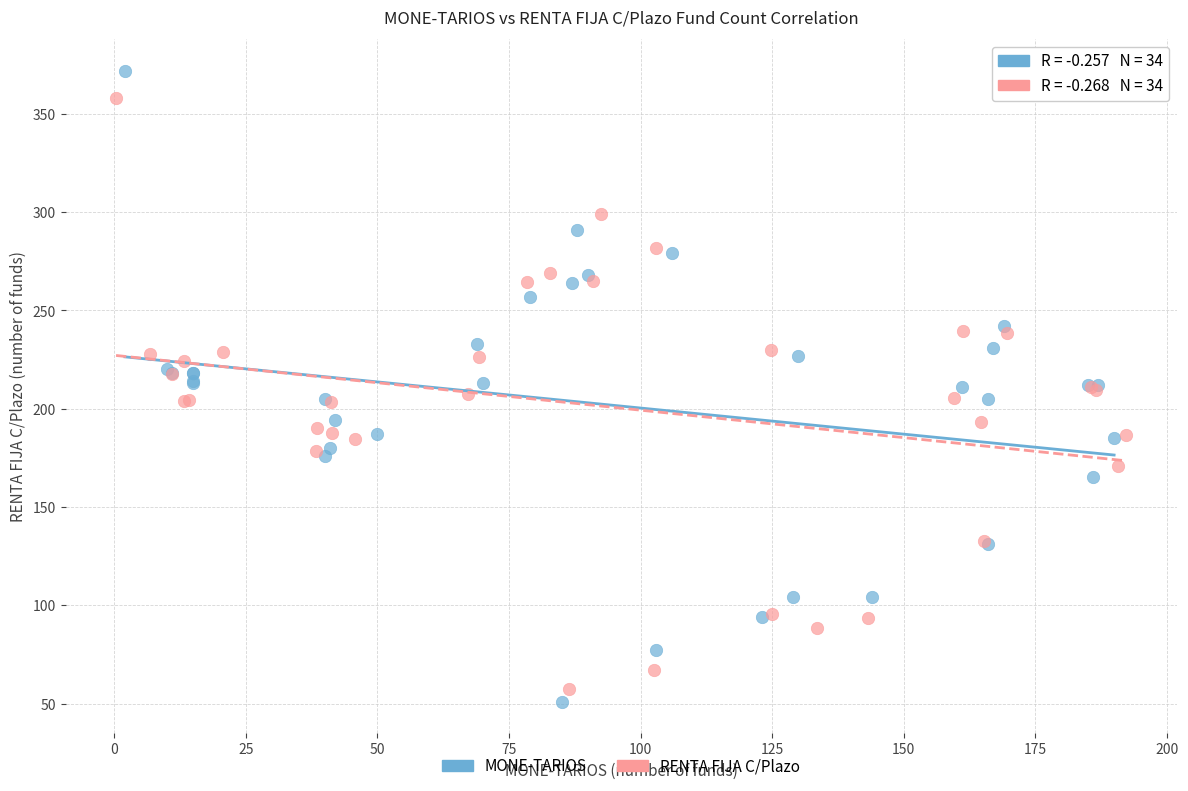

Which series has the widest spread of Y values?

MONE-TARIOS